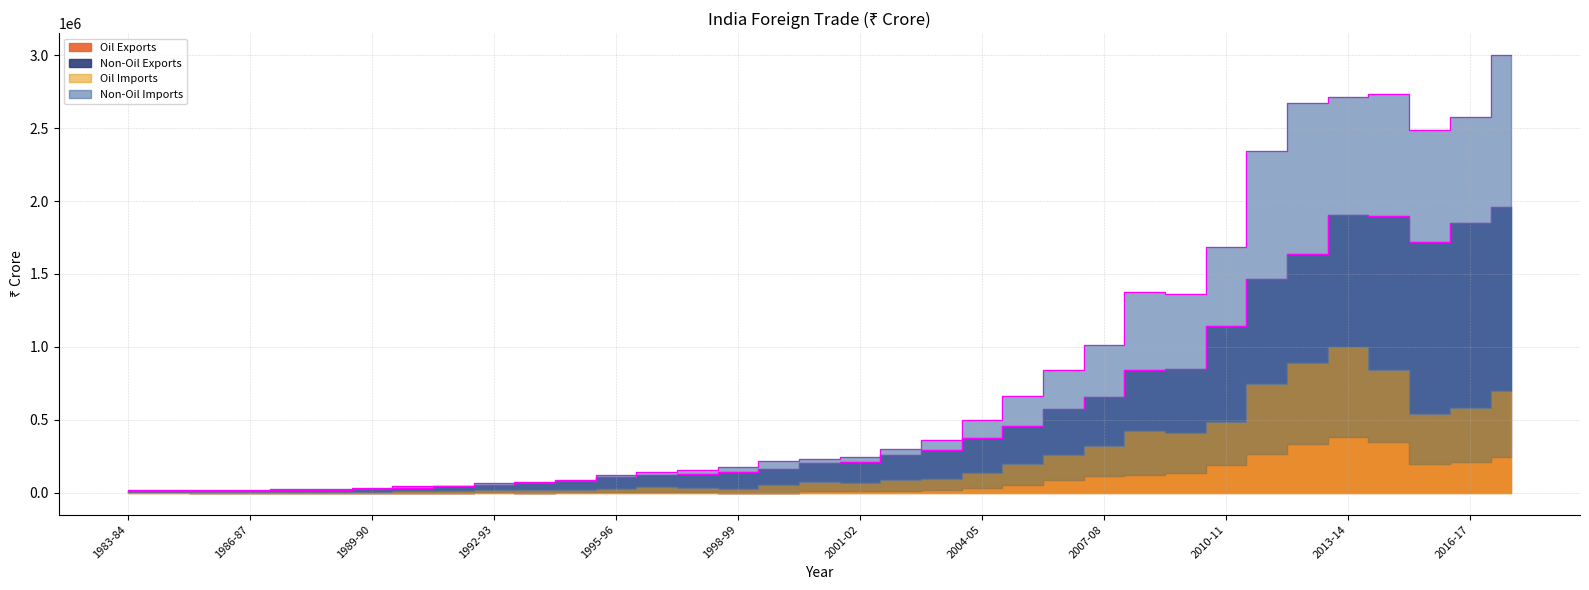

What value does the Non-Oil Exports series have at 2006-07?

571779